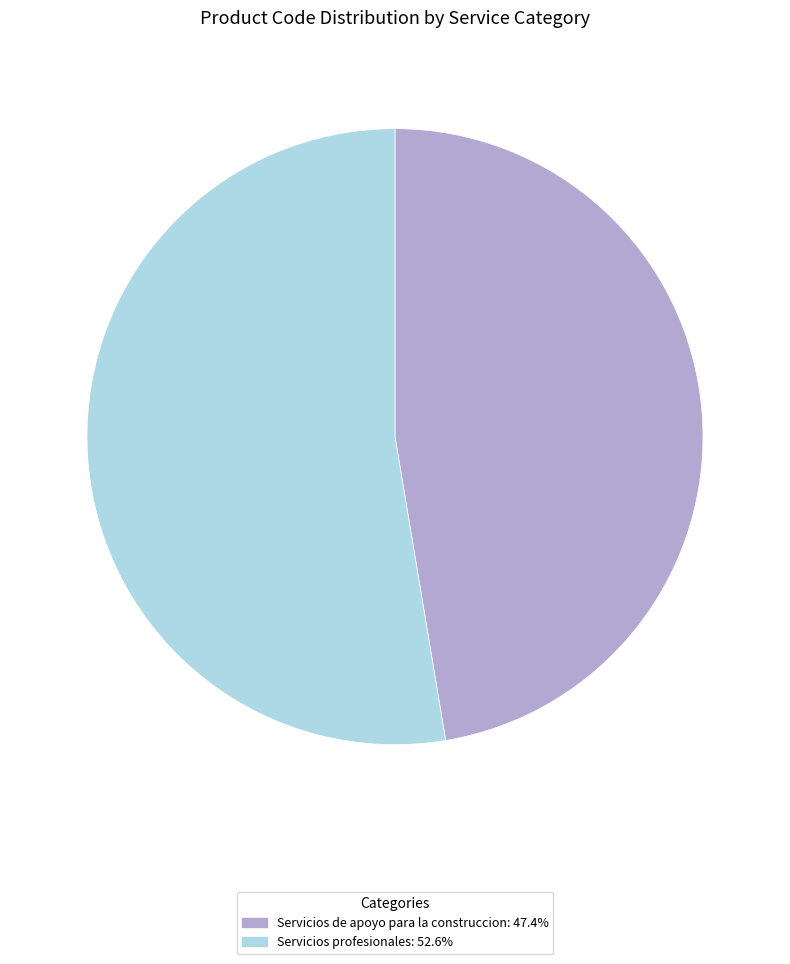

Which slice is the largest?

Servicios profesionales